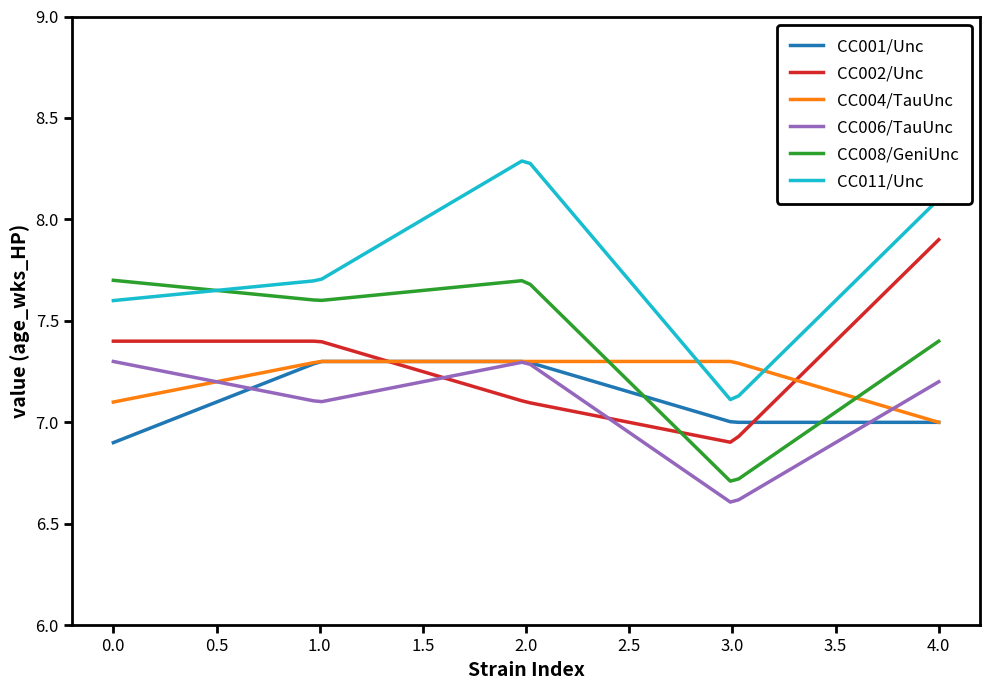

Which series has the largest total across all categories?

CC011/Unc